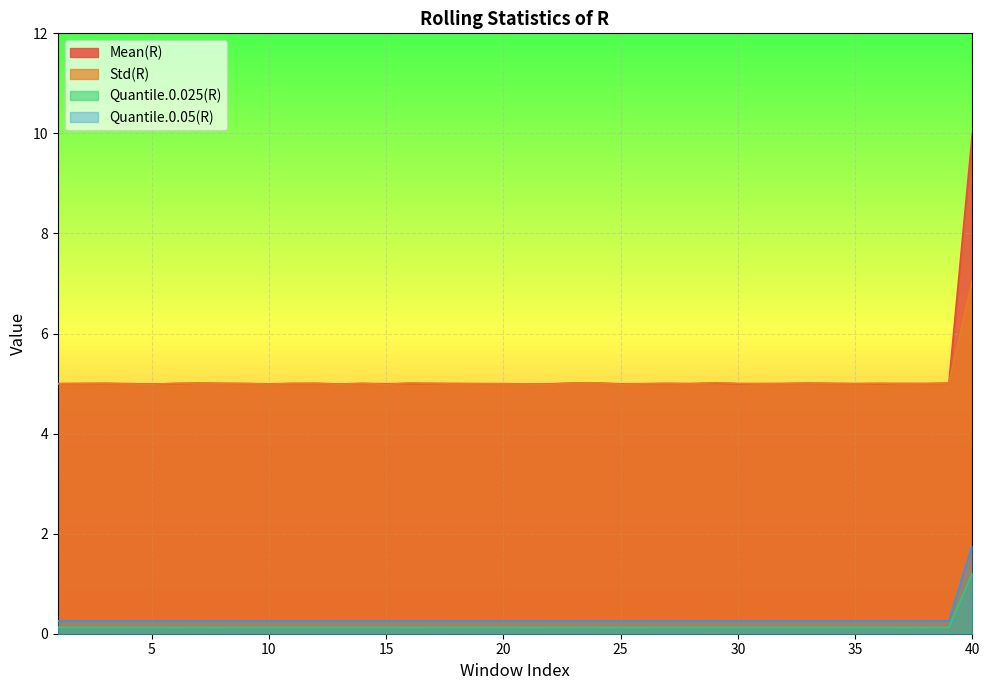

How many Quantile.0.05(R) values are between 0 and 1?

39